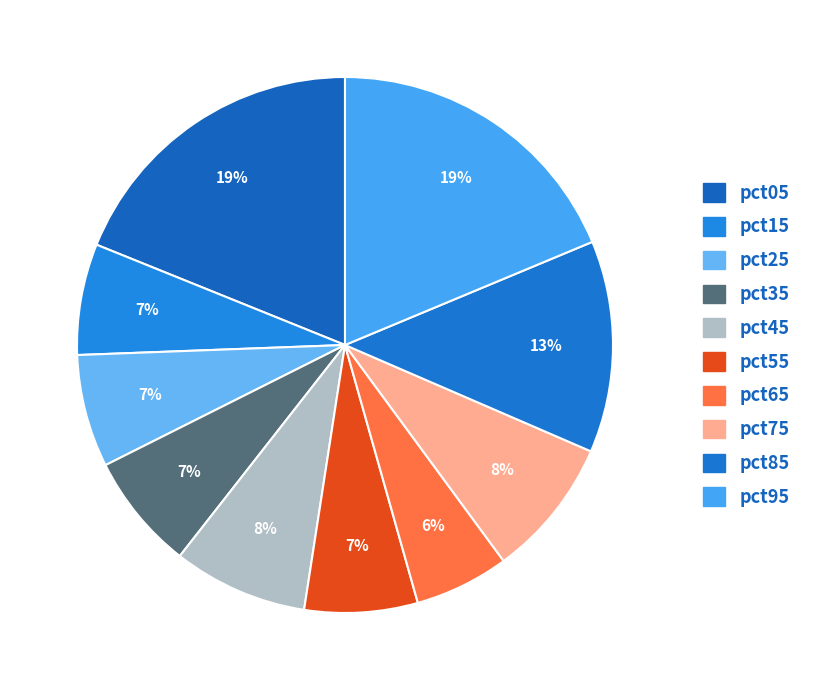

Which category has the biggest portion of the pie?

pct05